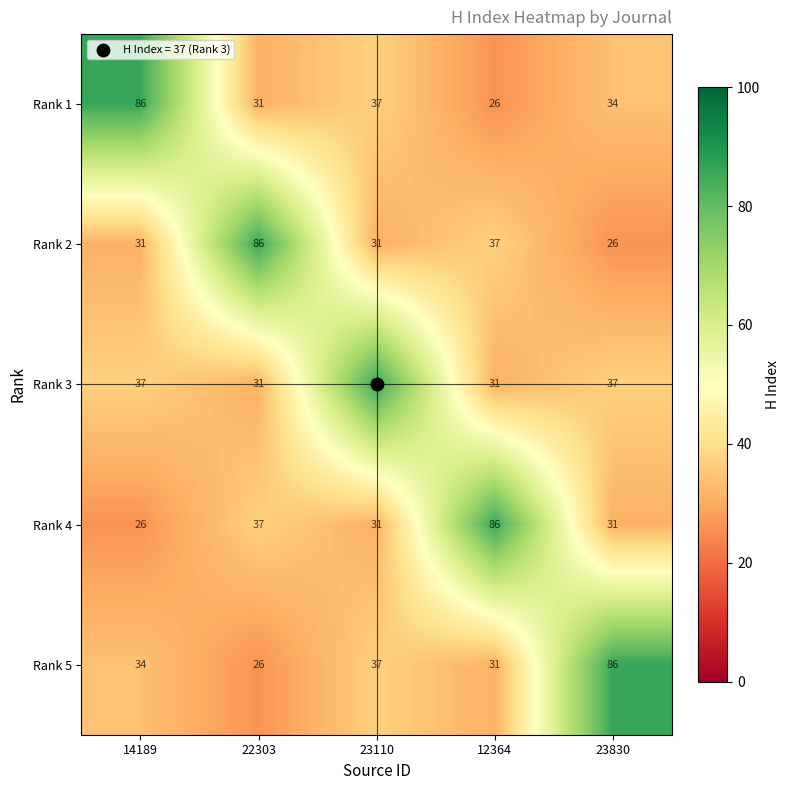

Count the number of data series in this chart.

5